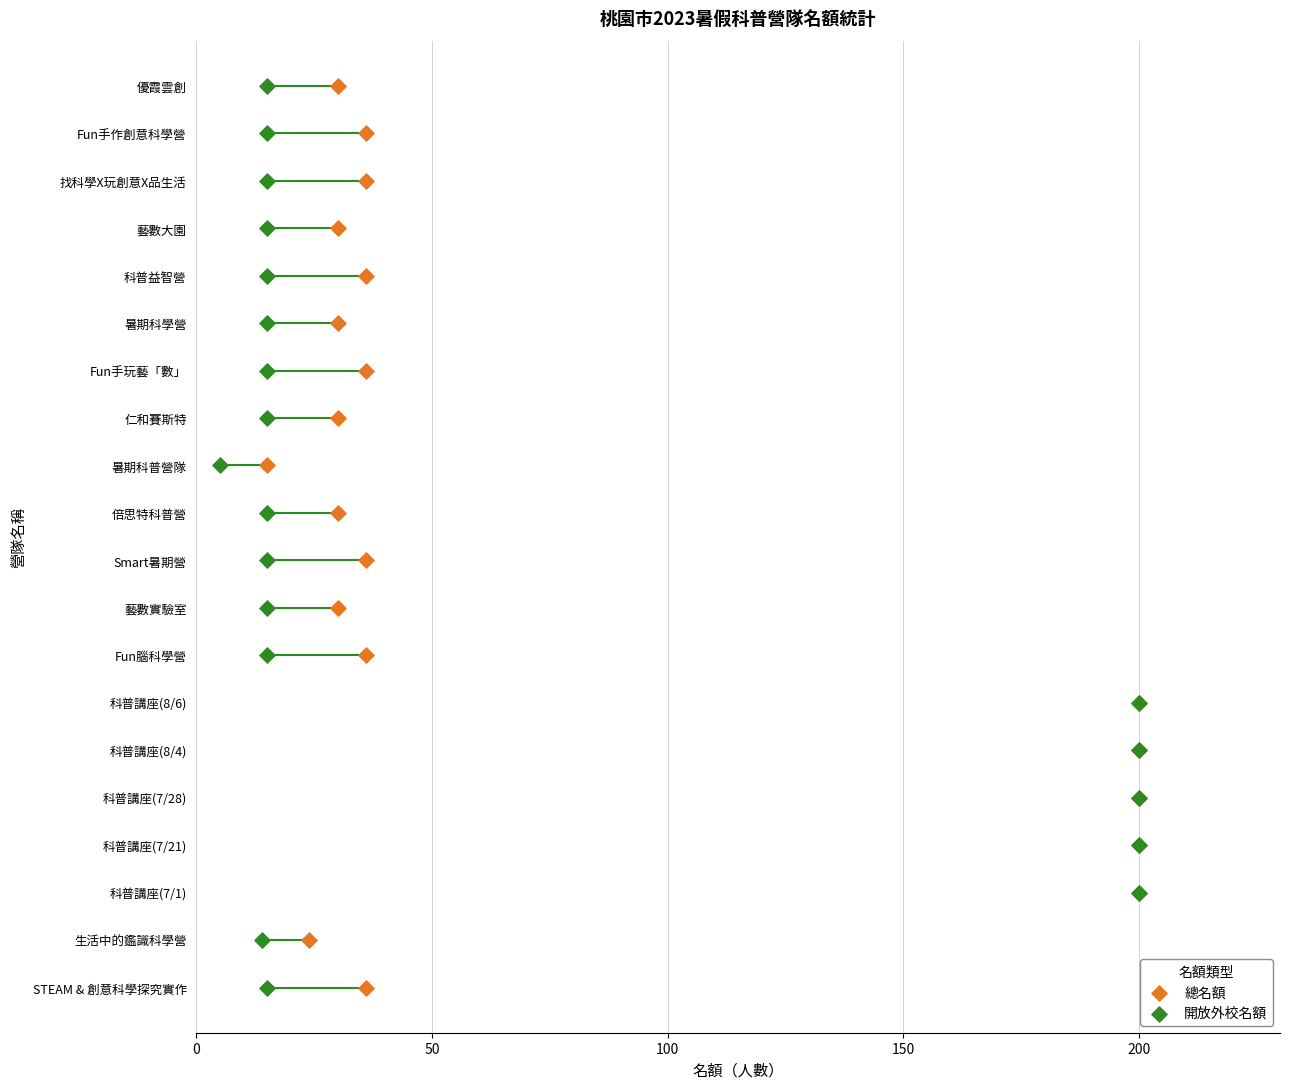

What are all the series names shown in the legend?

總名額, 開放外校名額